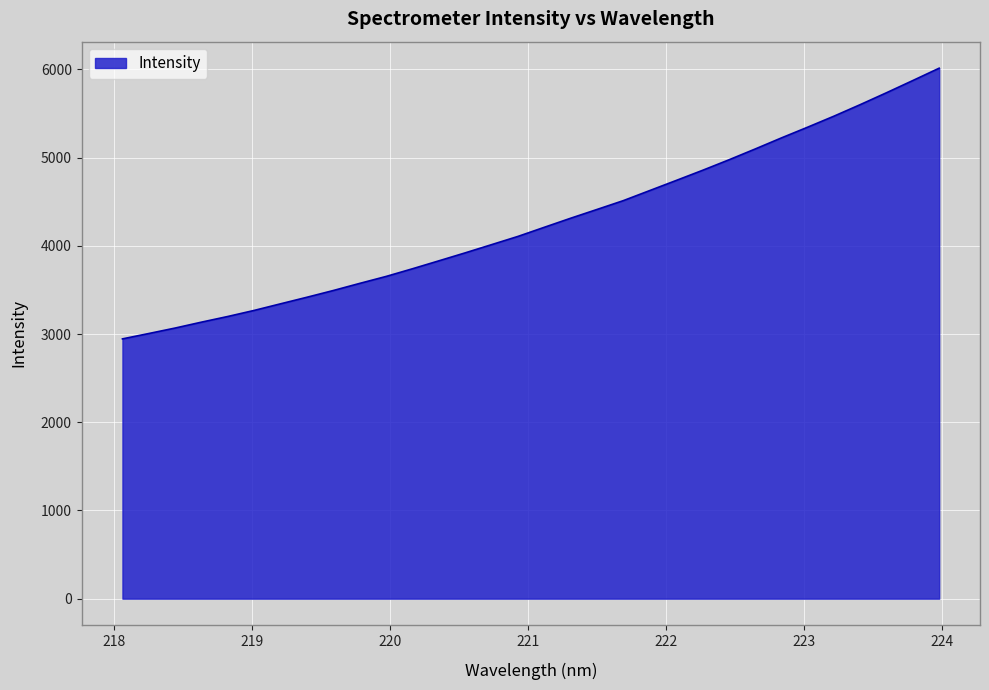

Count the number of data series in this chart.

1